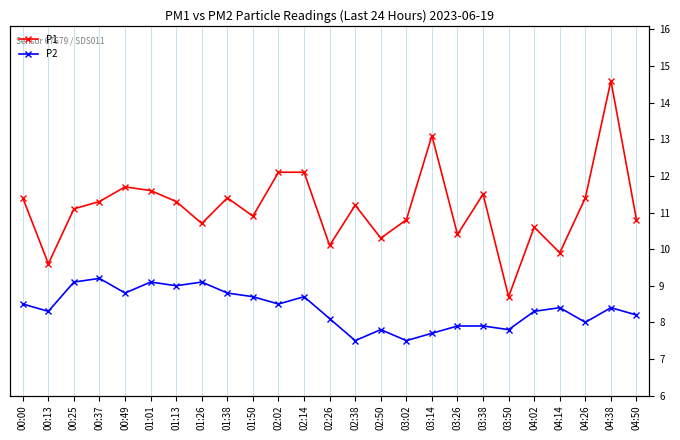

Which label corresponds to the largest value in the chart?

04:38